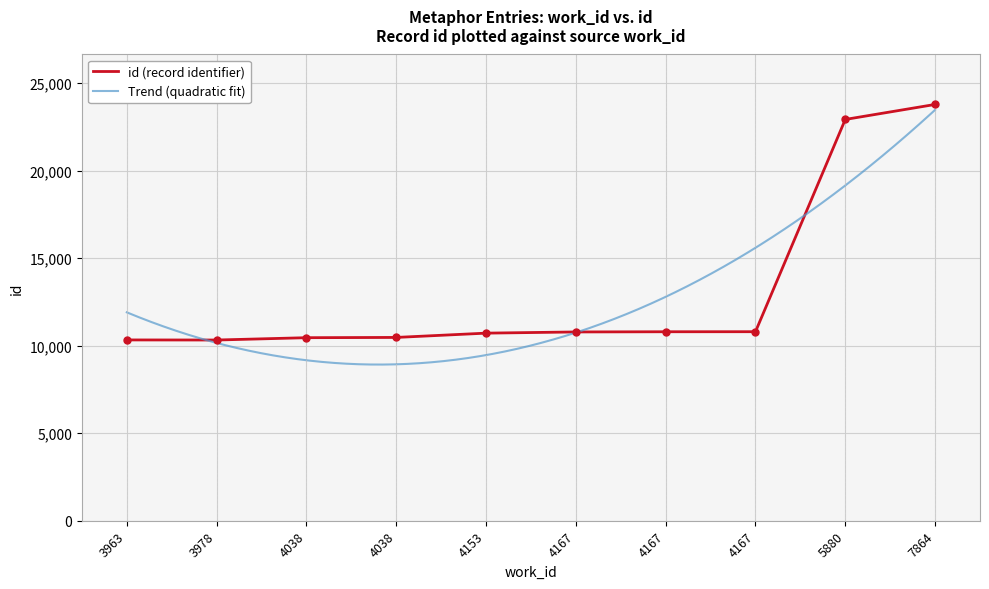

Is this an area chart (filled region under the line)?

No